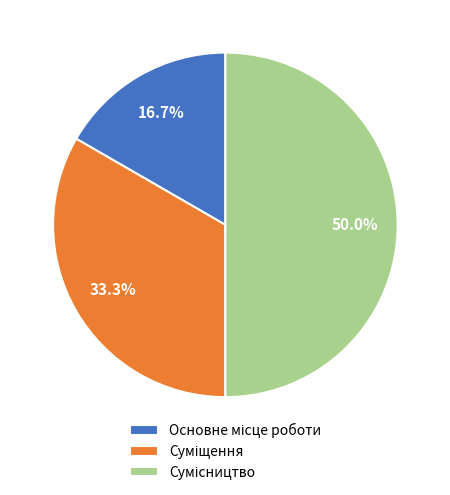

Is it true that Сумісництво is 50% of the pie?

True